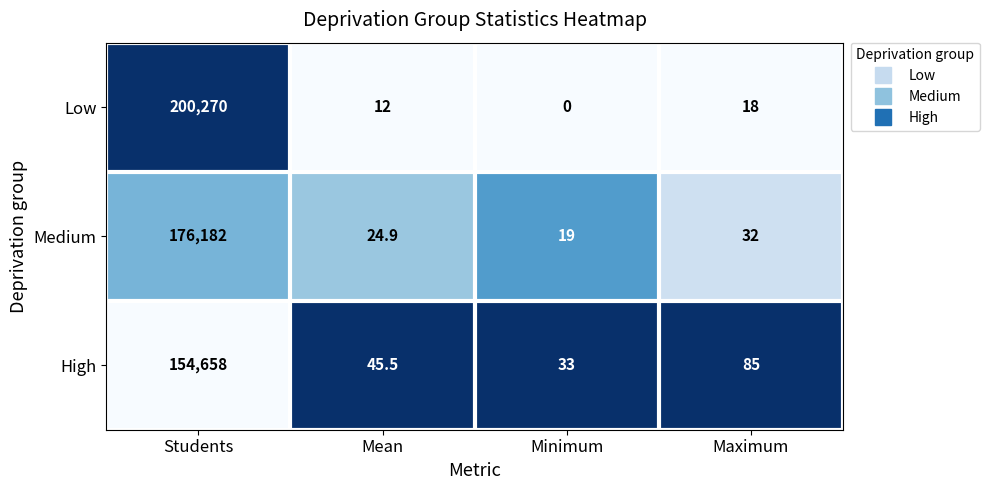

What is the greatest value displayed?

200270.0